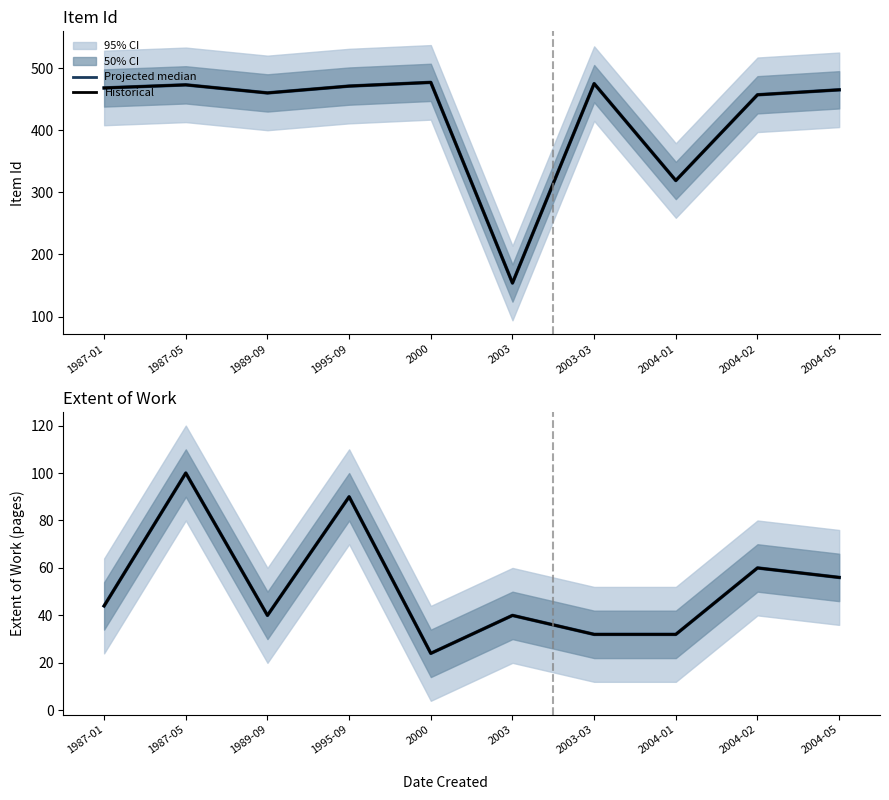

The value of Extent of Work (mean) at 1995-09 is 90. True or false?

True